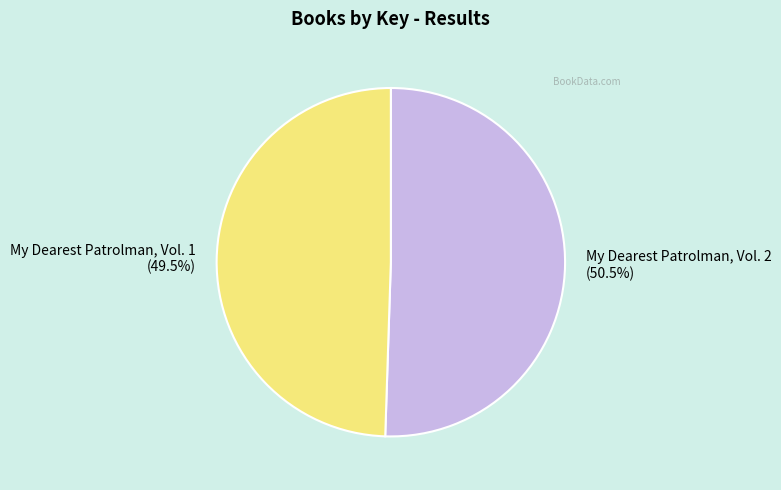

What percentage do My Dearest Patrolman, Vol. 1 and My Dearest Patrolman, Vol. 2 together represent?

100.0%